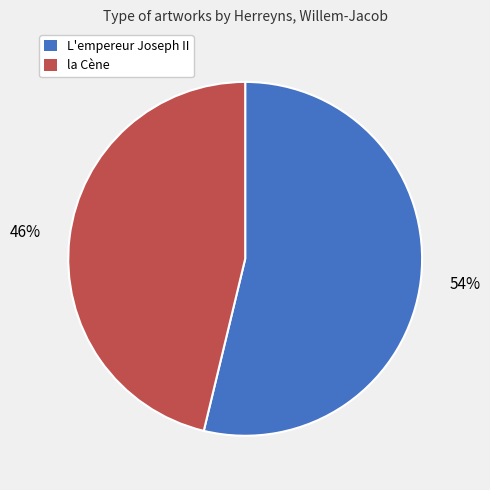

How many slices are in this pie chart?

2